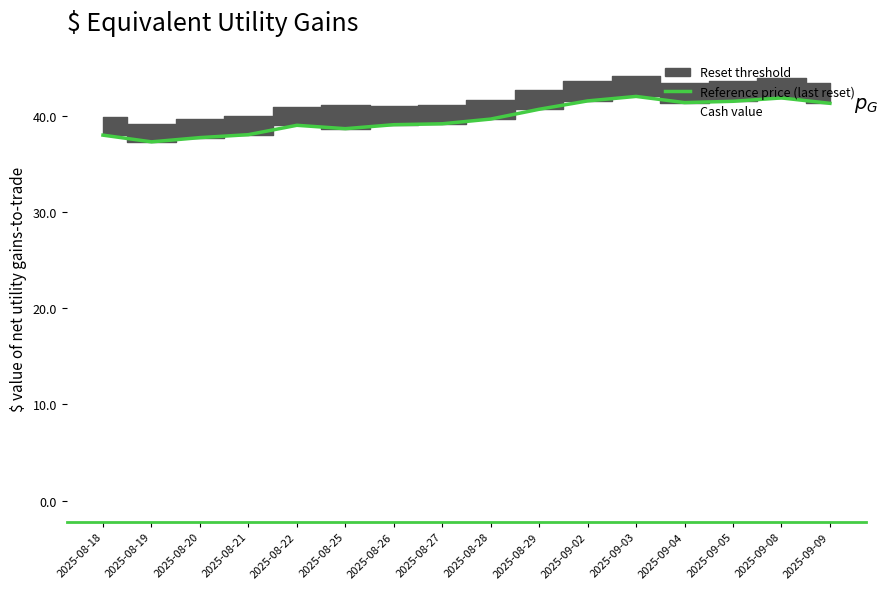

What is the sum of the values at 2025-08-18 and 2025-08-19?

75.4